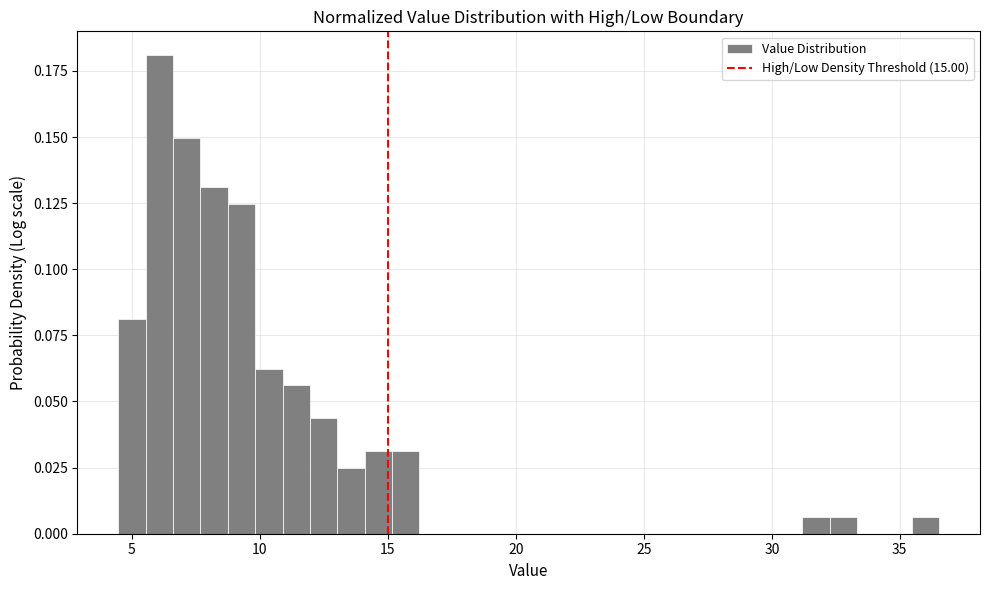

Around what value on the x-axis is the tallest bar? Give the approximate position of its centre, as read against the axis.

6.0